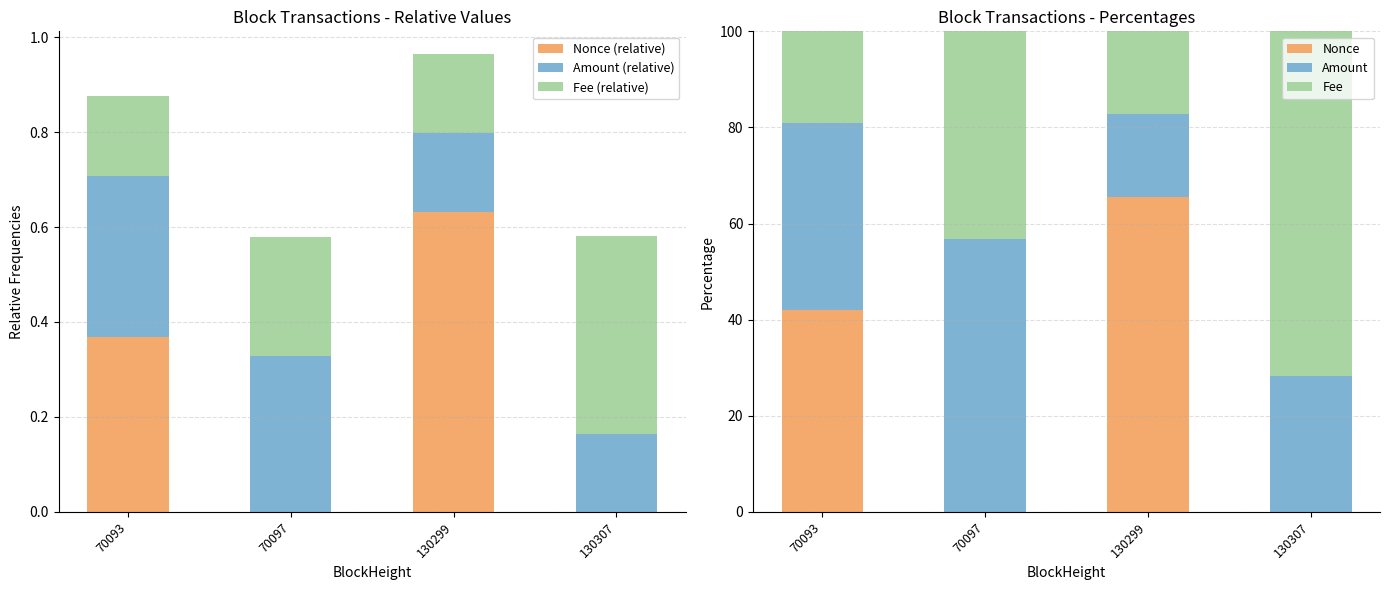

Between 70093 and 70097, which is larger?

70093